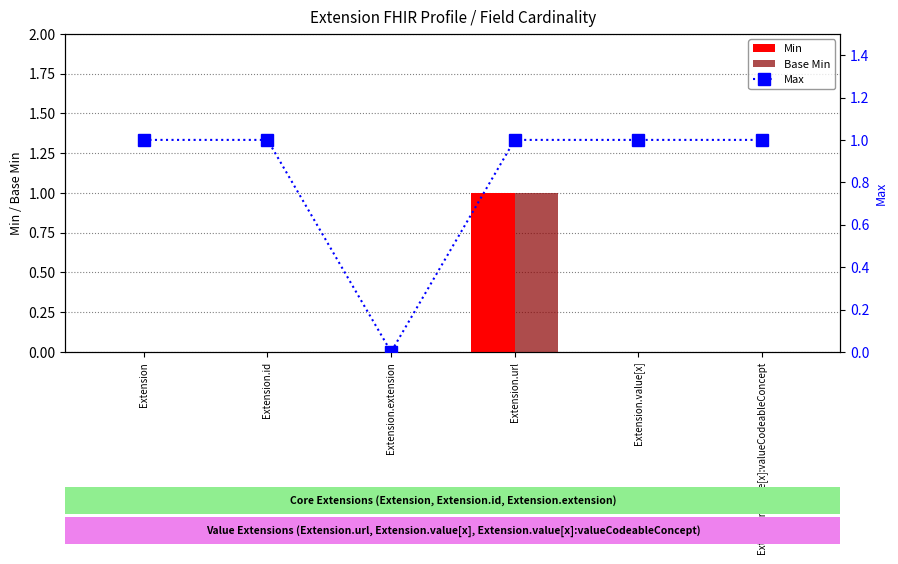

What is the maximum value shown in the chart?

1